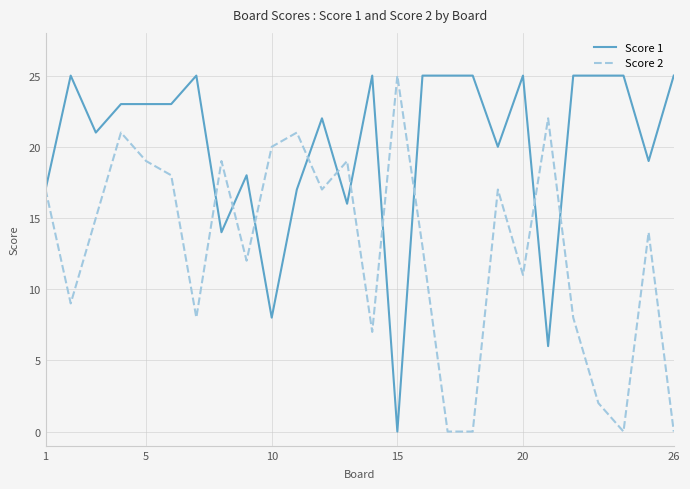

What are all the series names shown in the legend?

Score 1, Score 2